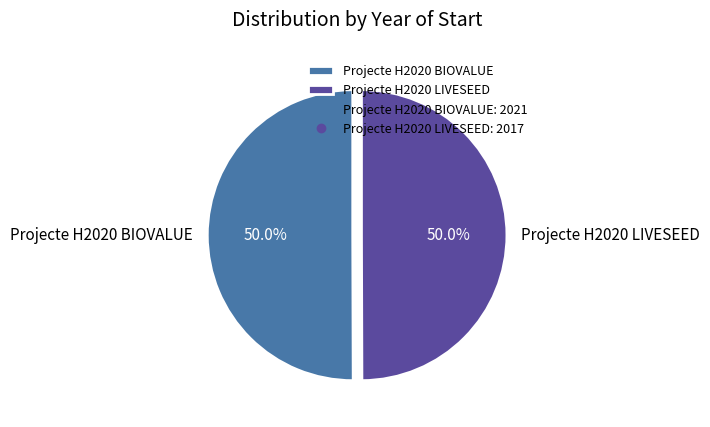

What is the ratio of the value at Projecte H2020 BIOVALUE to the value at Projecte H2020 LIVESEED?

1.0